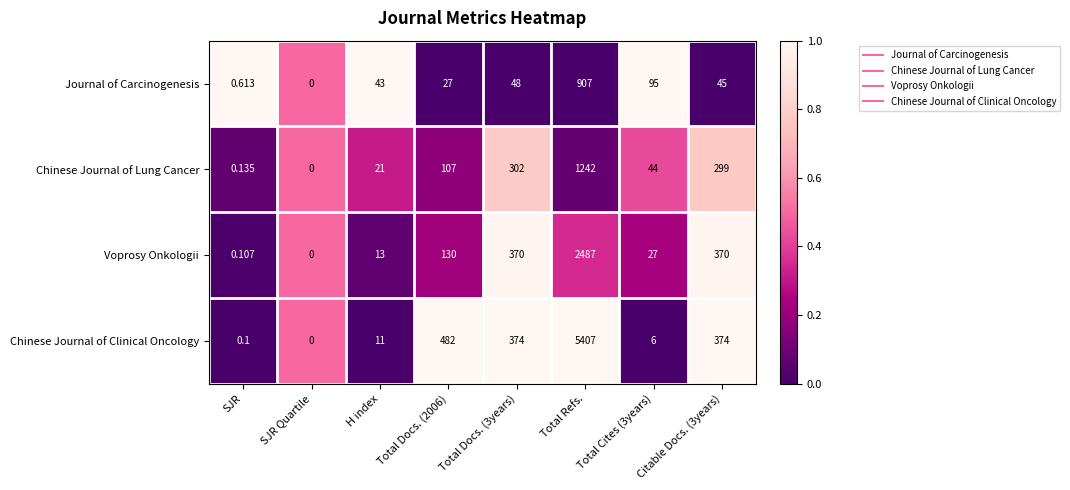

At which label does Chinese Journal of Clinical Oncology reach its minimum?

SJR Quartile